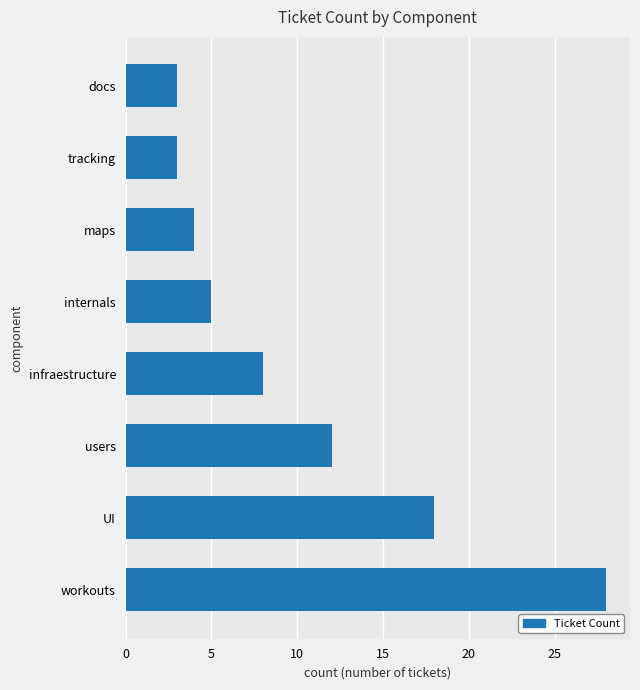

What is the maximum value shown in the chart?

28